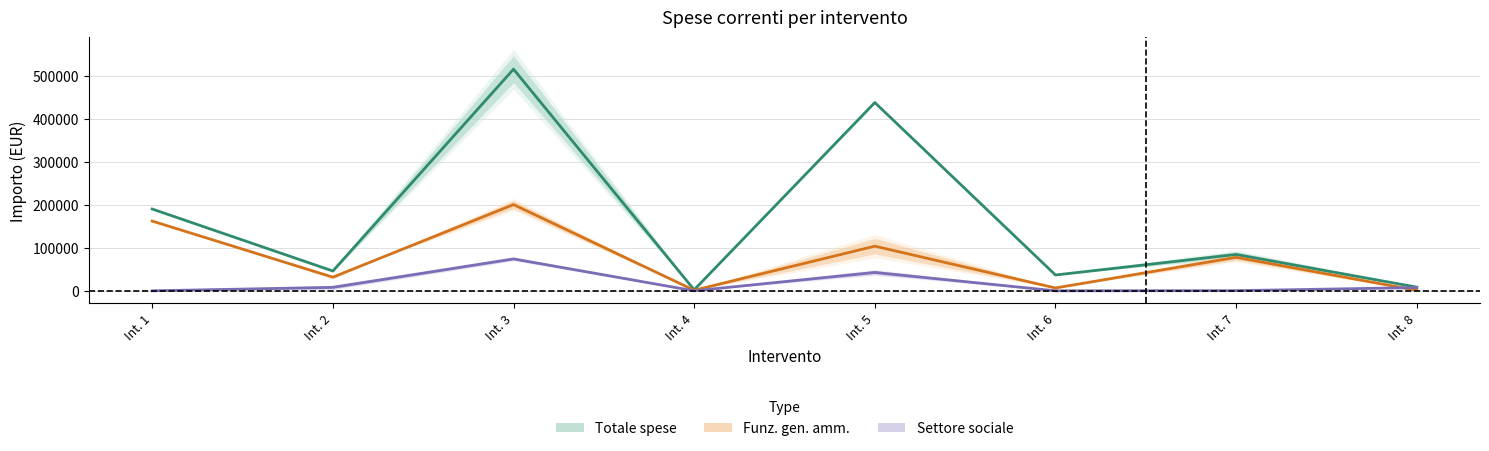

What is the value of the Totale spese point at the 2nd from the left?

46075.4